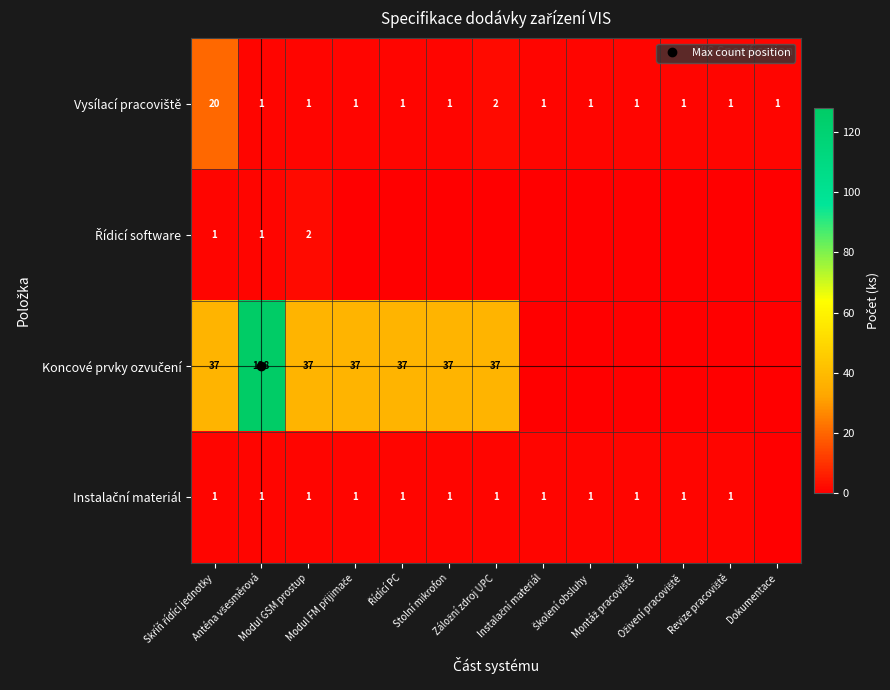

Where is Koncové prvky ozvučení nearest to the value 64?

Skříň řídící jednotky